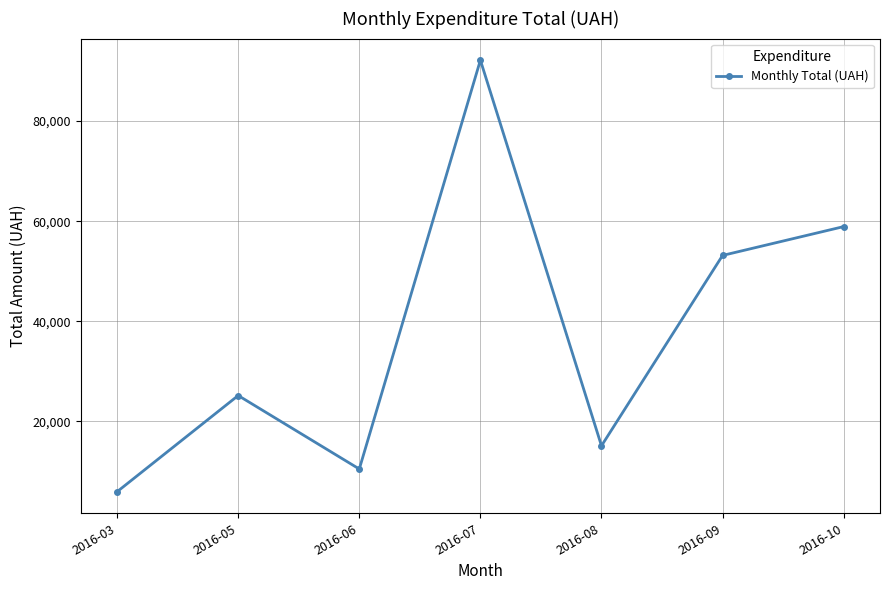

The value at 2016-03 is 9705.4. True or false?

False